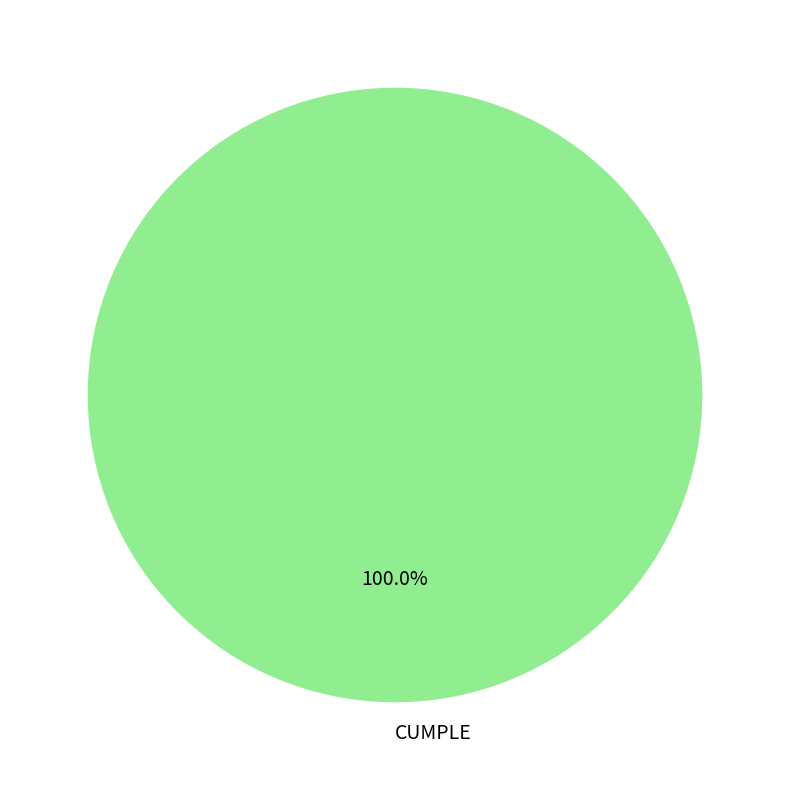

Count the number of slices in the pie.

1